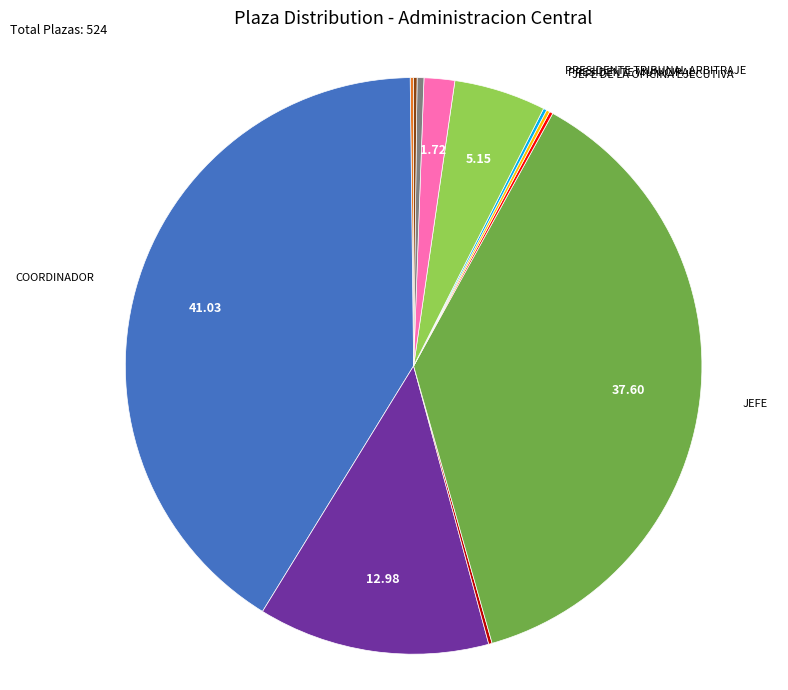

Is there any slice that represents more than half of the pie?

No